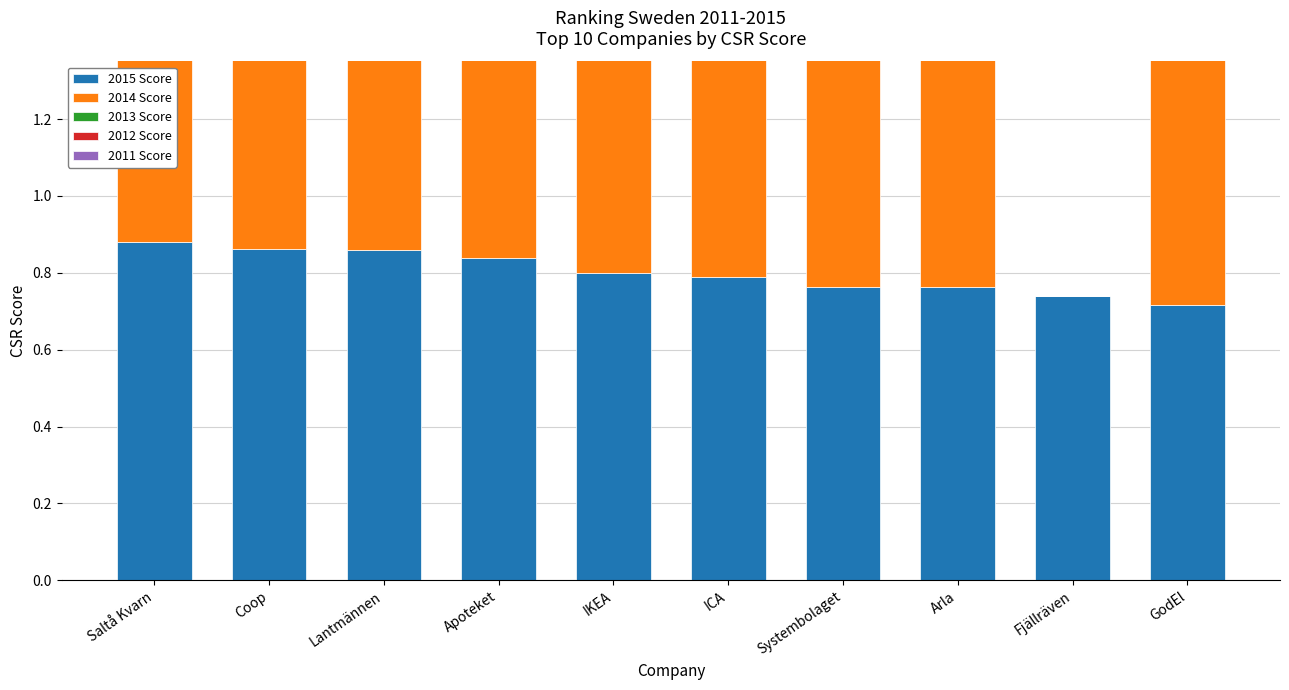

What is the difference between the highest and lowest values at Coop?

0.6